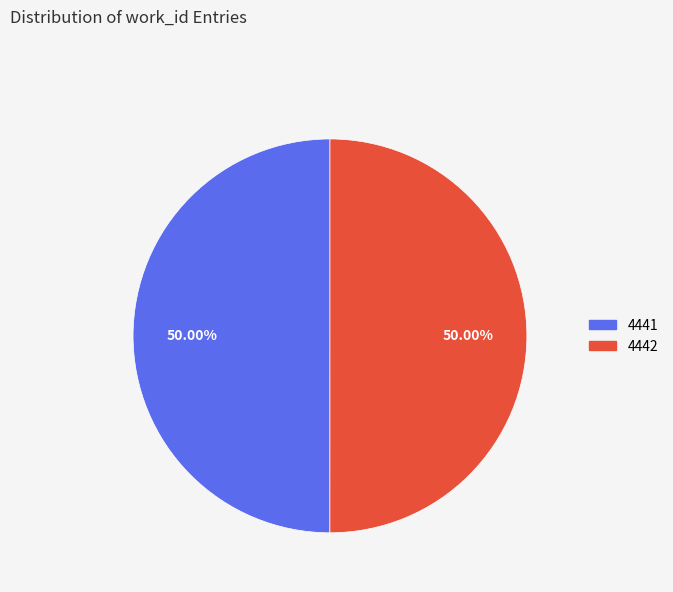

What is the total percentage of 4442 and 4441?

100.0%